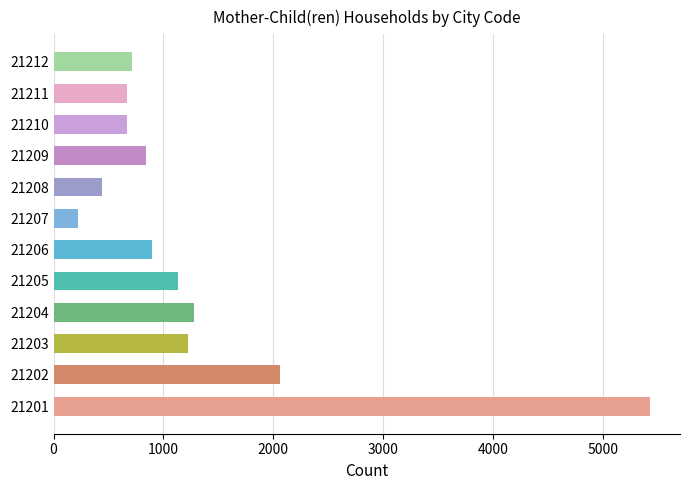

Which has a higher value, 21202 or 21210?

21202